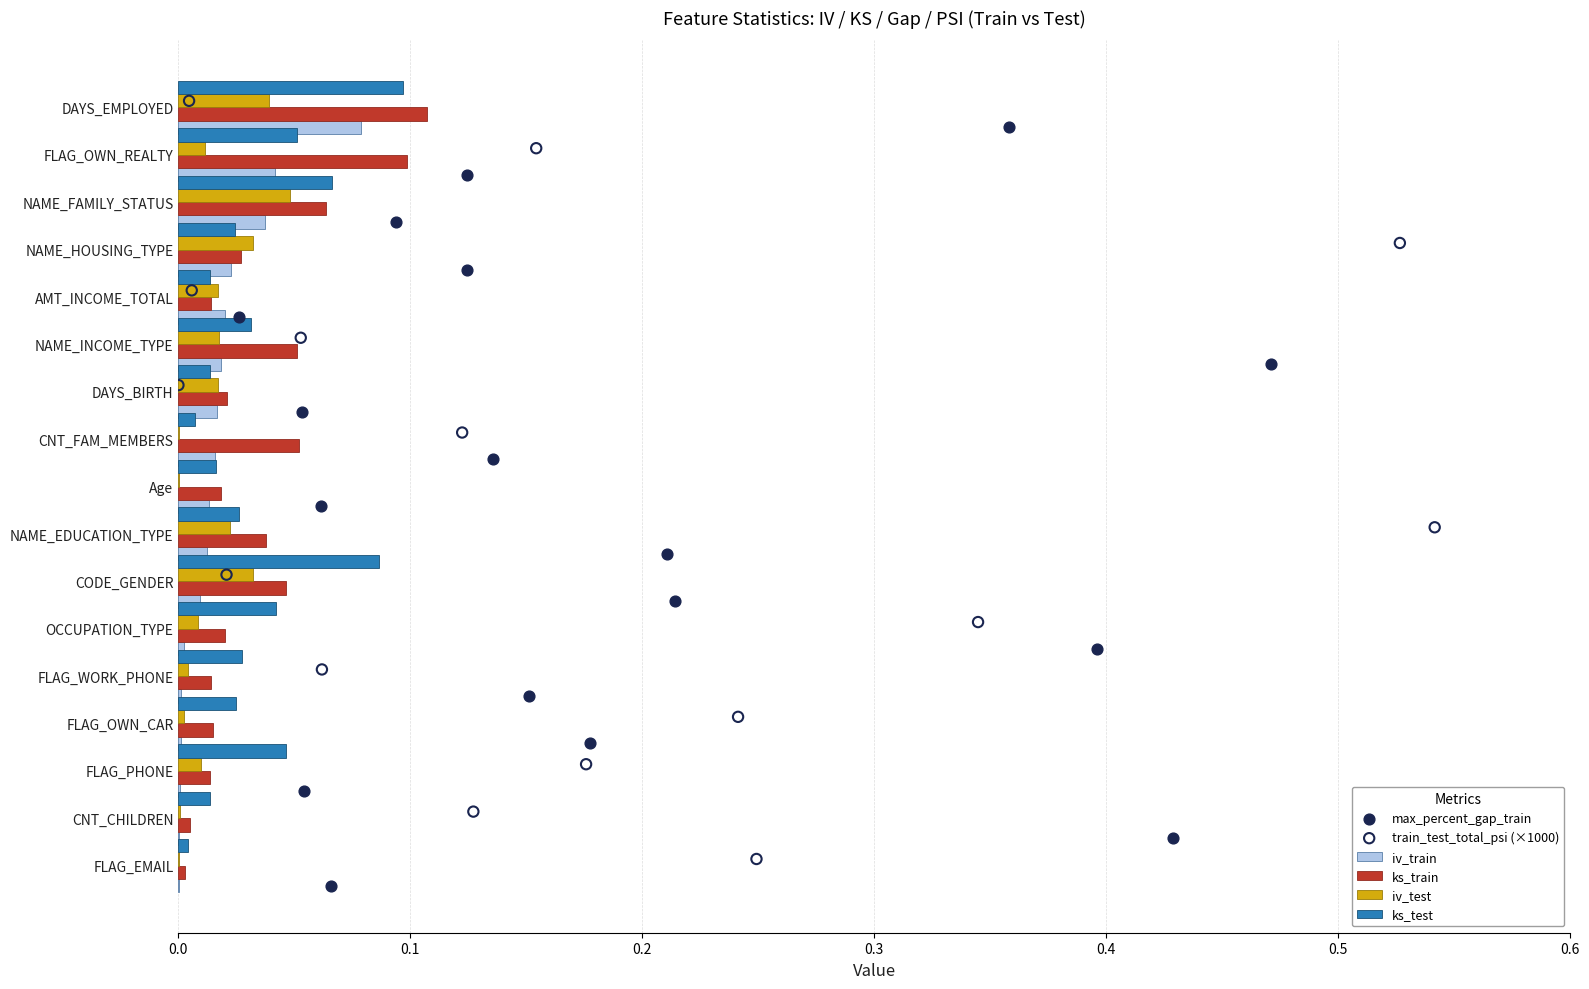

The ks_train series shows 0.0 at FLAG_OWN_REALTY. True or false?

False